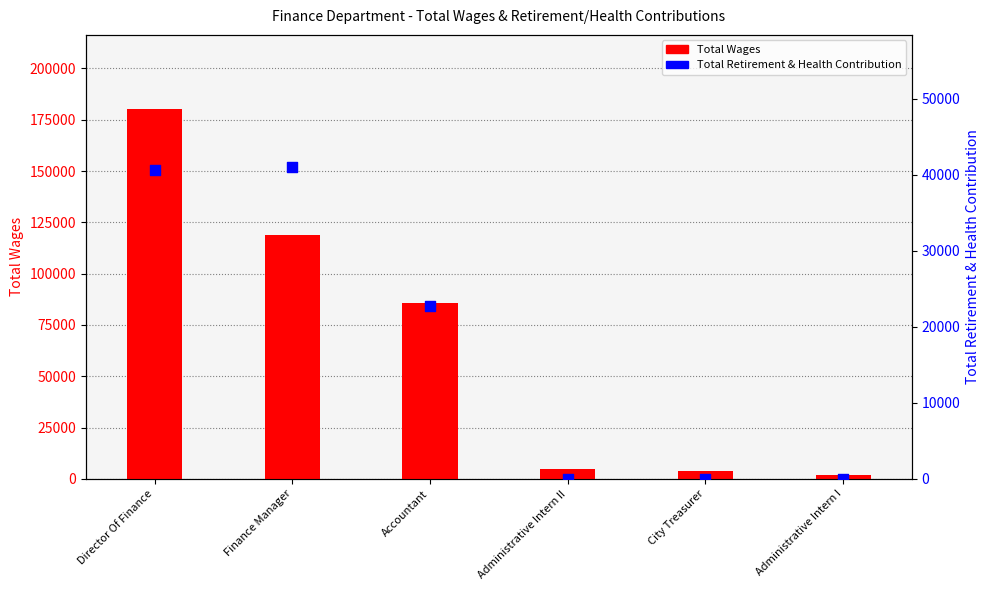

Which series has the largest total across all categories?

Total Wages